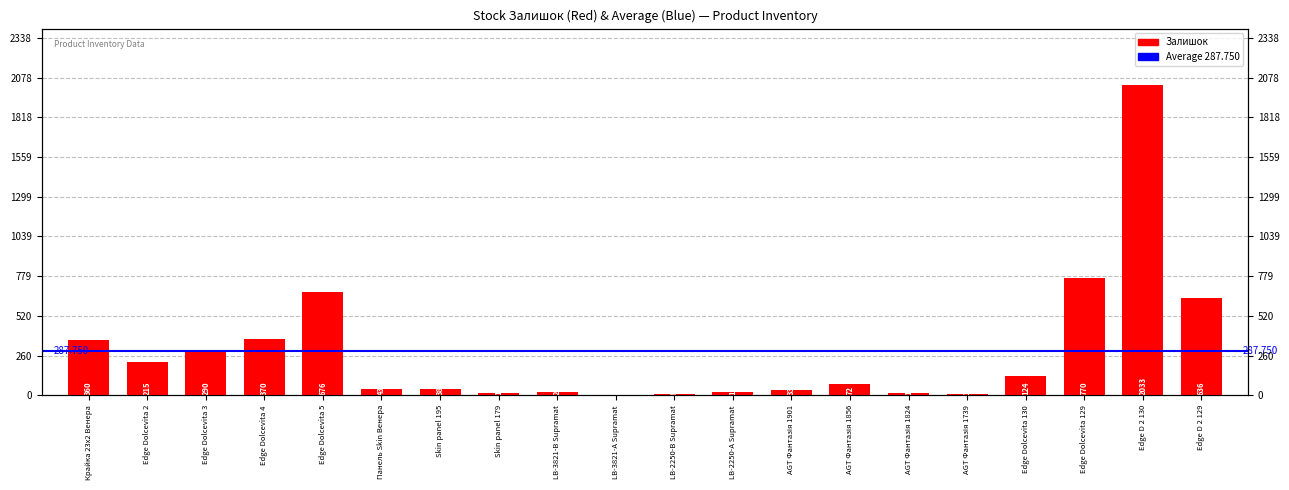

What is the sum of all values?

5755